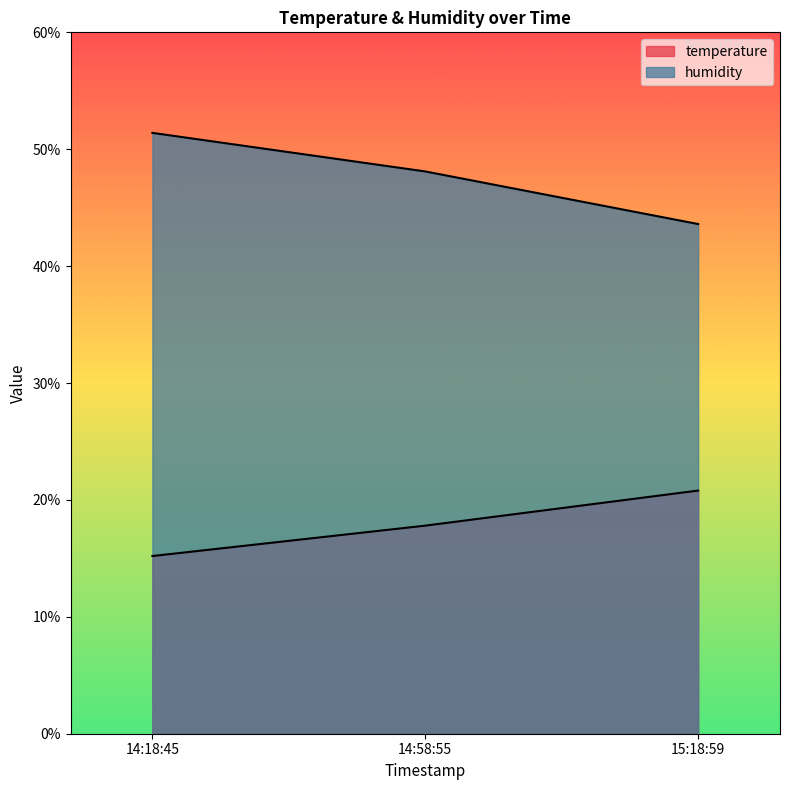

Reading right to left, extract all data points from this chart.

temperature: 20.8	17.8	15.2
humidity: 43.6	48.1	51.4